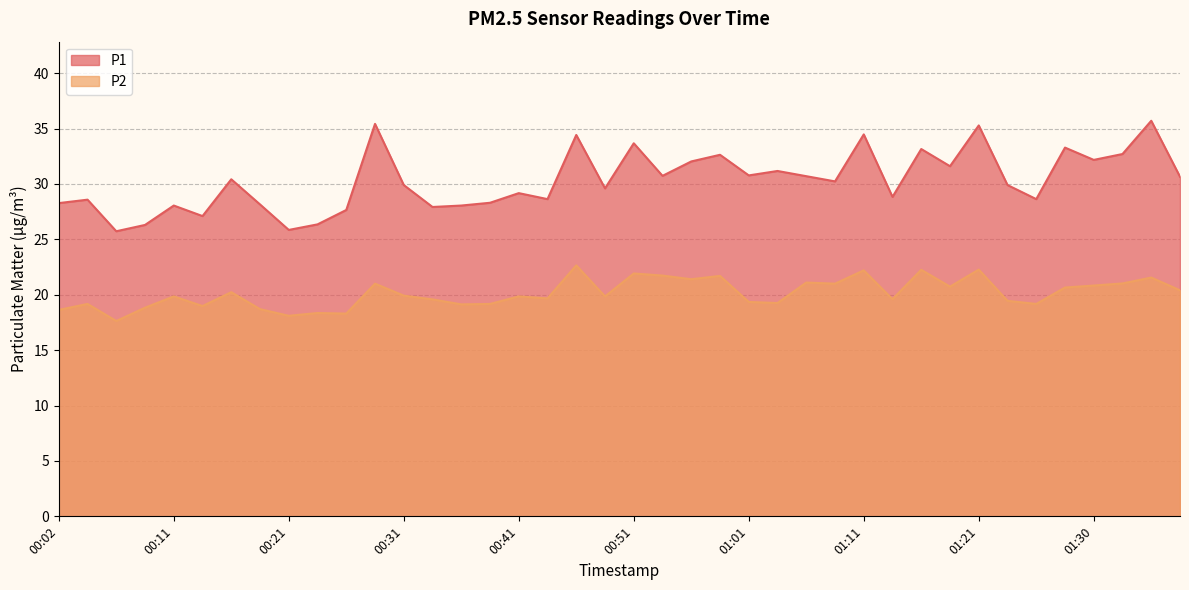

Which has a higher value, 00:46 or 00:21?

00:46